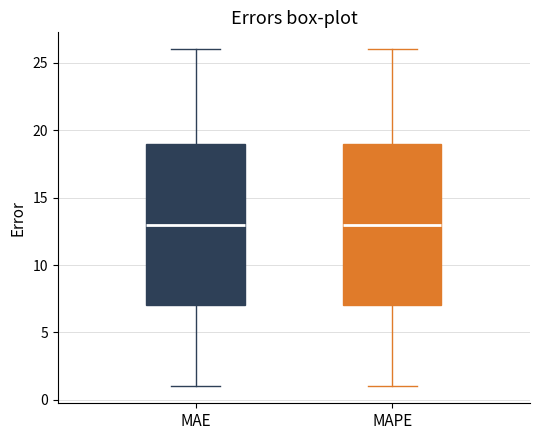

Reading left to right, transcribe this box plot: for each box, give where its median line is, the range the box spans, and where its two whiskers end, as read against the y-axis. The values are not printed on the chart, so give them approximately, as read against the axis.

MAE: median 13, box 7 to 19, whiskers 1 to 26
MAPE: median 13, box 7 to 19, whiskers 1 to 26